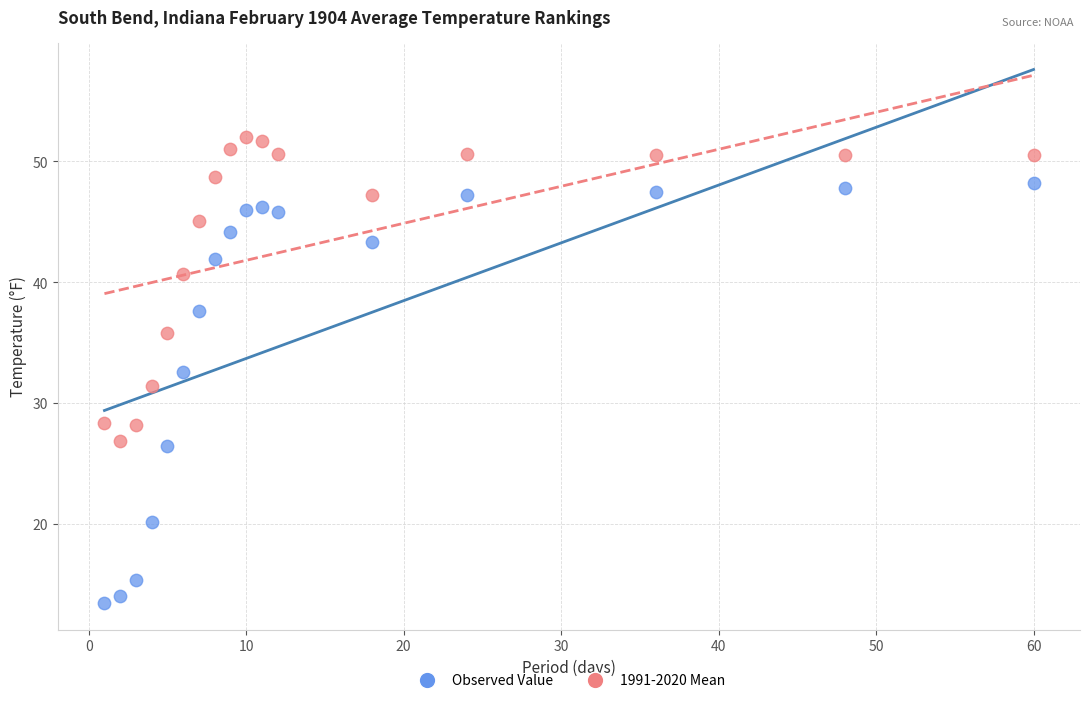

Across all data points, what is the range of Y values (max minus min)?

38.5